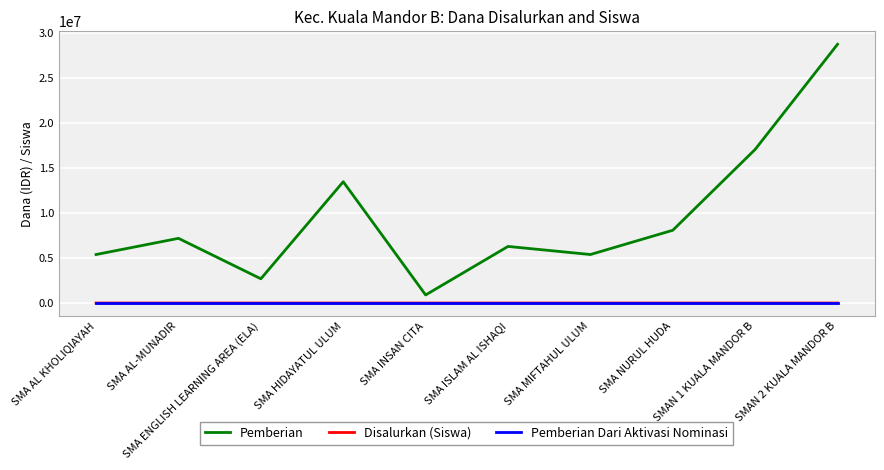

Read the Disalurkan (Siswa) value at SMA MIFTAHUL ULUM, to the nearest 5.

5